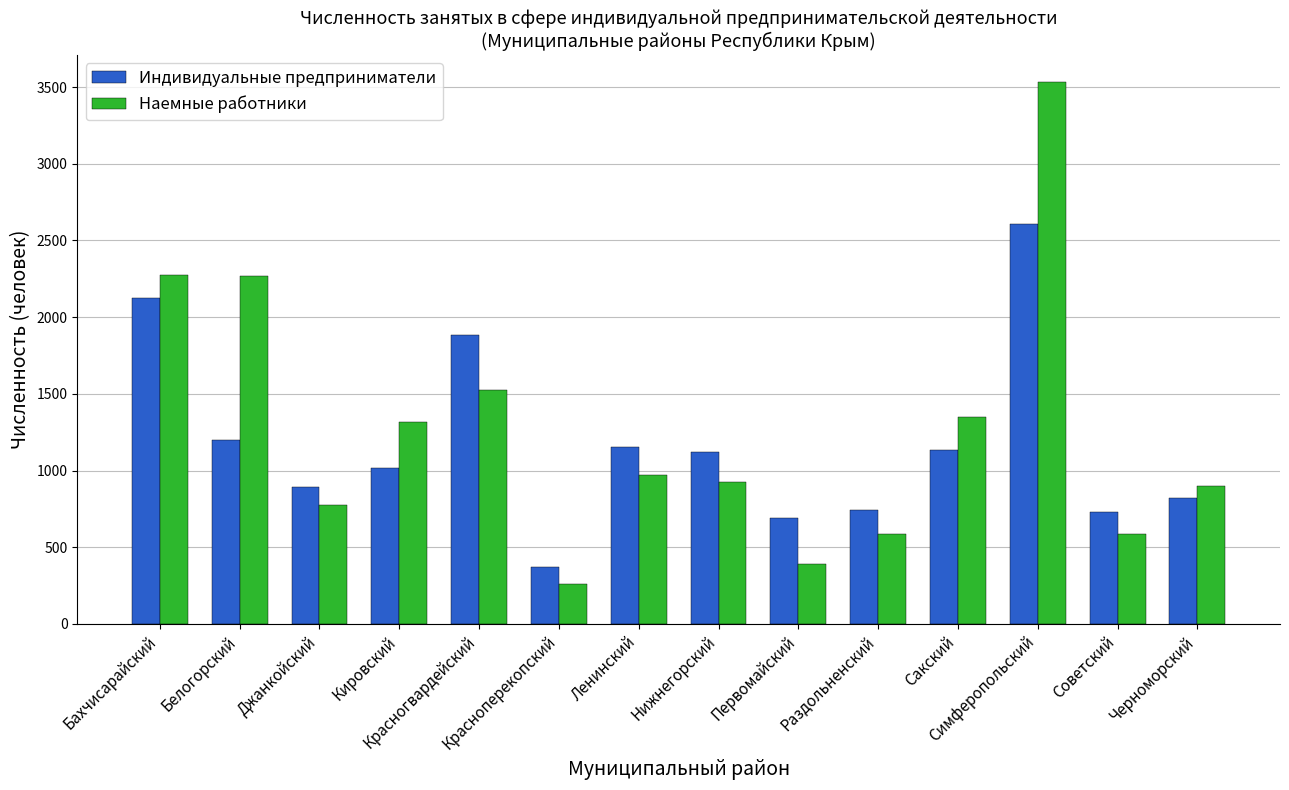

Which series has the largest range (max minus min)?

Наемные работники